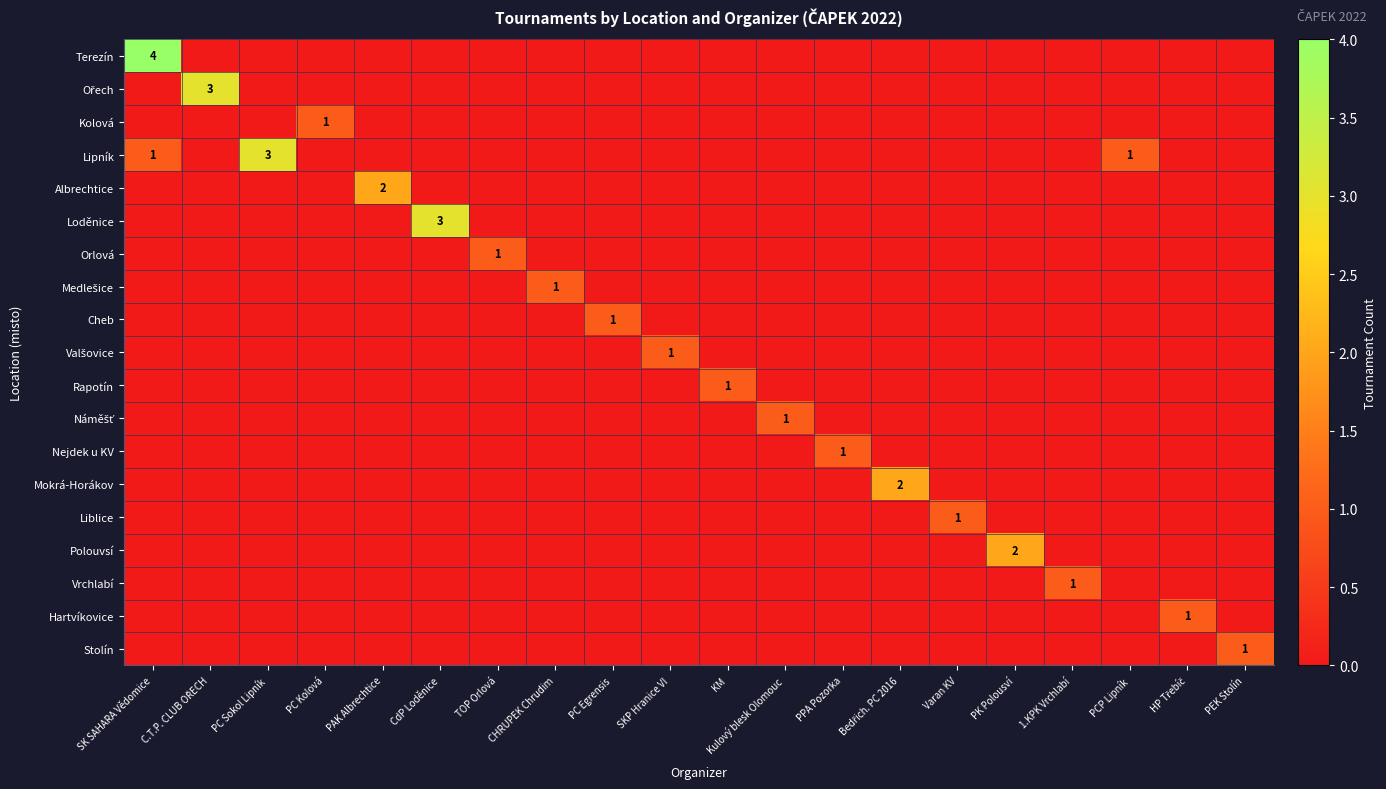

What is the total value across all series at PC Kolová?

1